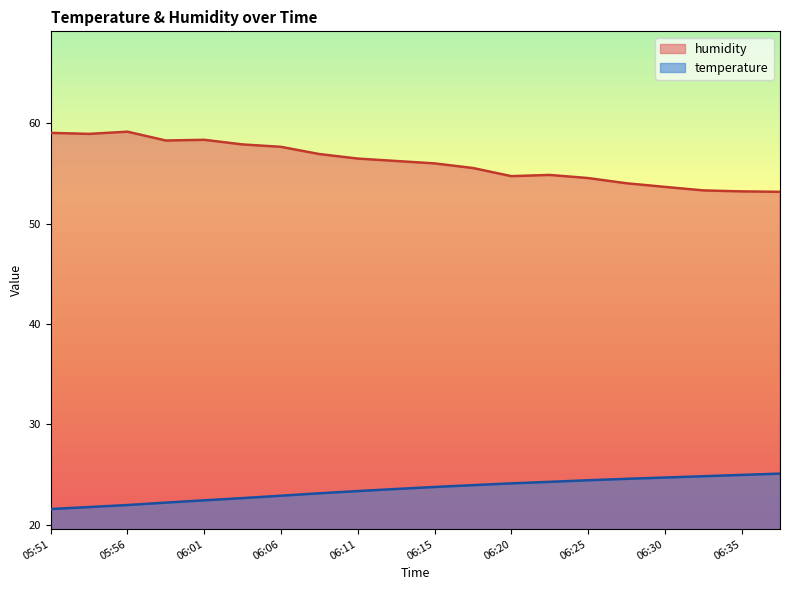

Is the value of temperature at 06:32 greater than the value of humidity at 06:01?

No